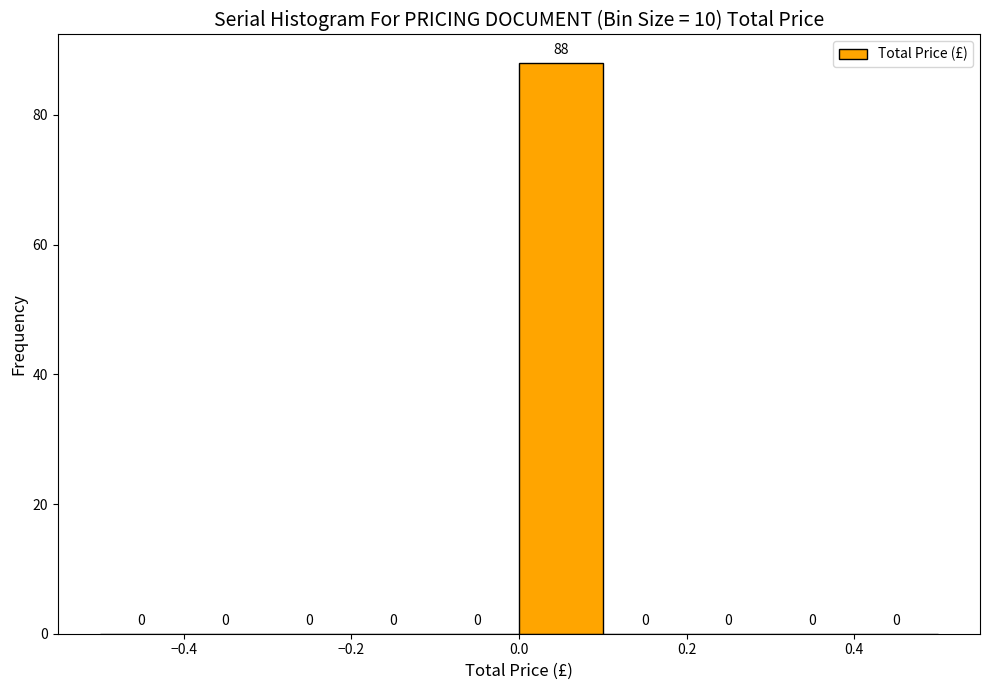

Reading left to right, transcribe this chart: for each bar, give the range it covers on the x-axis and its height.

-0.5 to -0.4: 0
-0.4 to -0.3: 0
-0.3 to -0.2: 0
-0.2 to -0.1: 0
-0.1 to 0.0: 0
0.0 to 0.1: 88
0.1 to 0.2: 0
0.2 to 0.3: 0
0.3 to 0.4: 0
0.4 to 0.5: 0